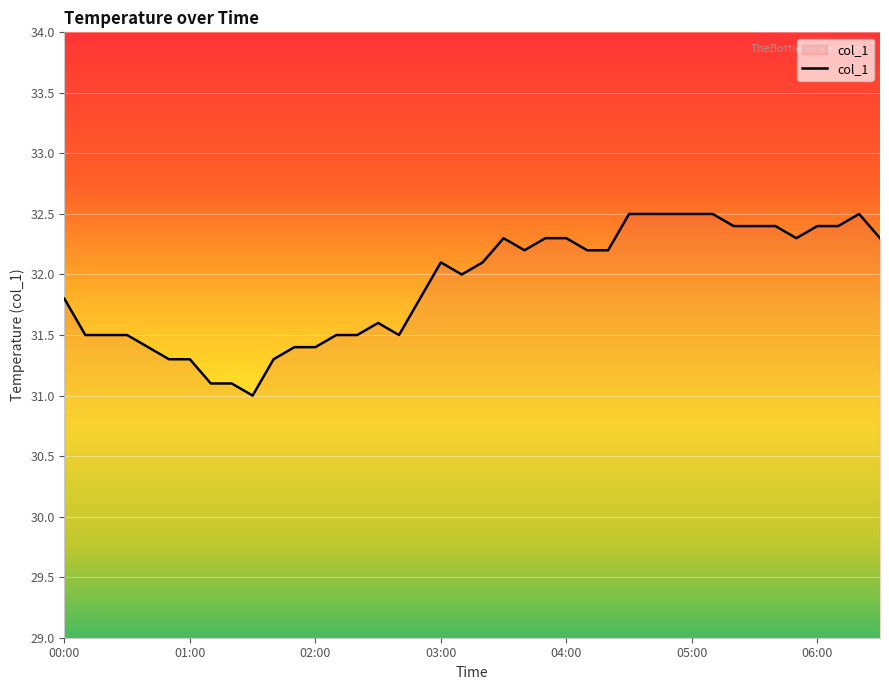

Reading right to left, extract all data points from this chart.

32.3	32.5	32.4	32.4	32.3	32.4	32.4	32.4	32.5	32.5	32.5	32.5	32.5	32.2	32.2	32.3	32.3	32.2	32.3	32.1	32.0	32.1	31.8	31.5	31.6	31.5	31.5	31.4	31.4	31.3	31.0	31.1	31.1	31.3	31.3	31.4	31.5	31.5	31.5	31.8